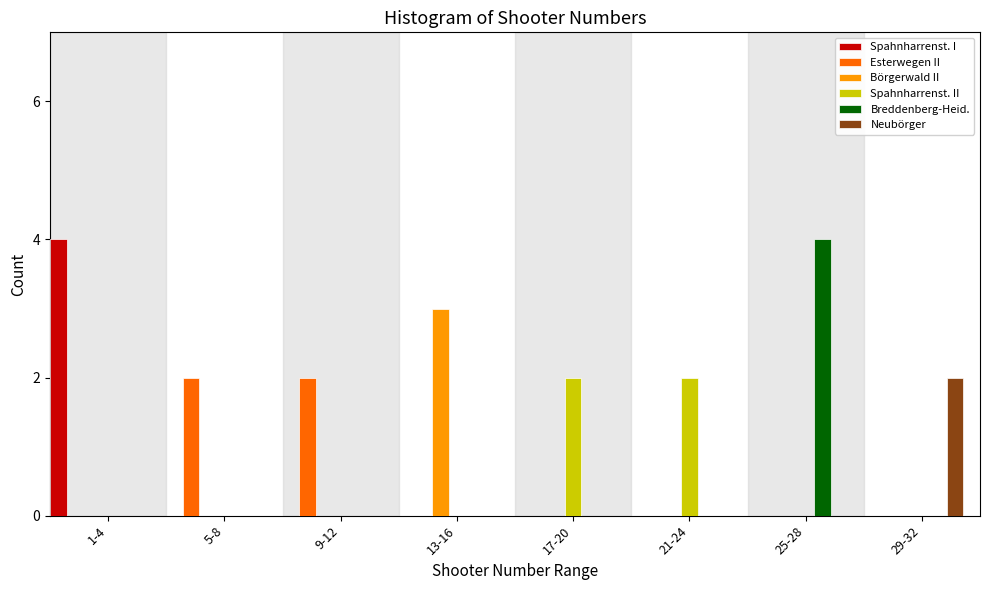

What is the total value across all series at 13-16?

3